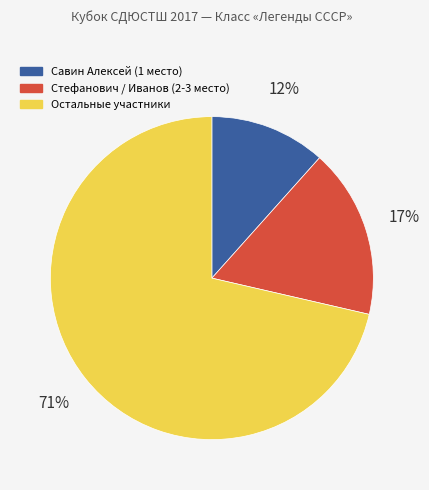

Which has a higher value, Стефанович / Иванов (2-3 место) or Остальные участники?

Остальные участники